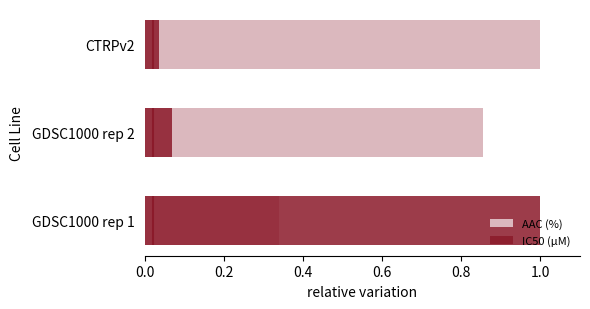

What is the difference between the highest and lowest values at GDSC1000 rep 1?

0.7